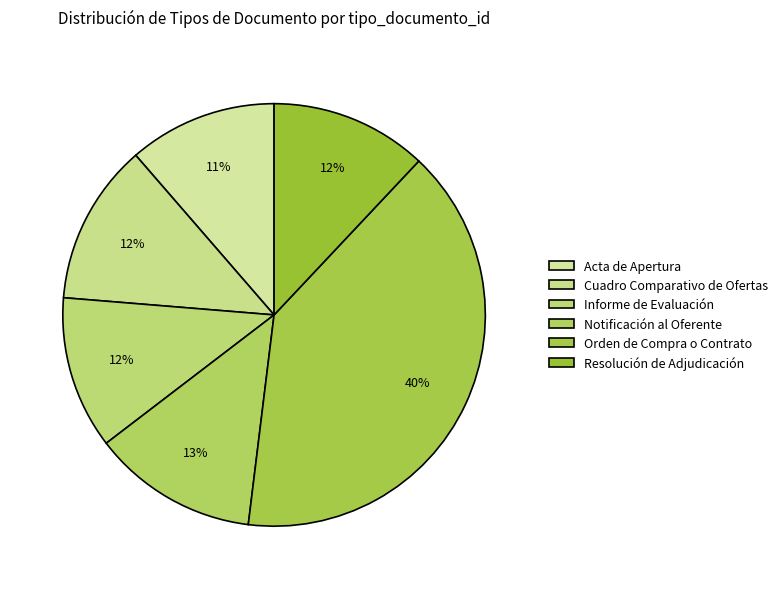

Is there any slice that represents more than half of the pie?

No